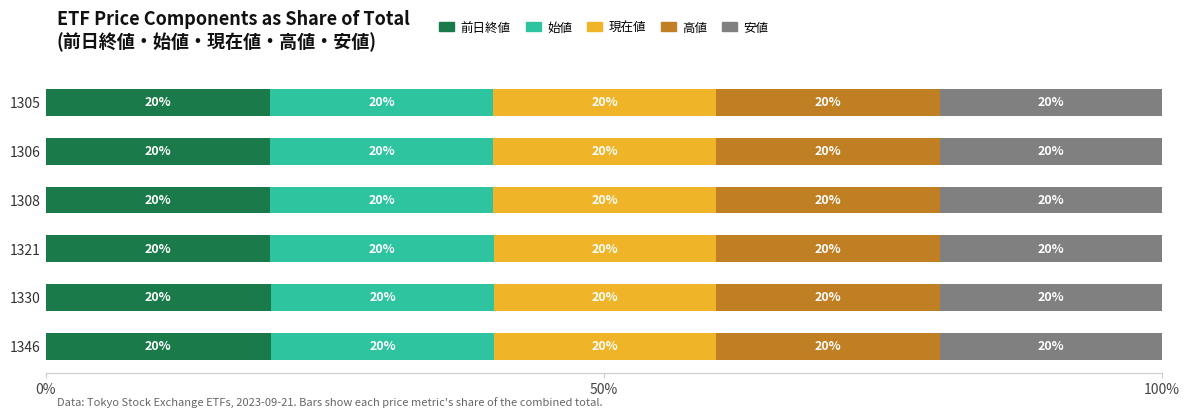

At which label does 前日終値 reach its minimum?

1306